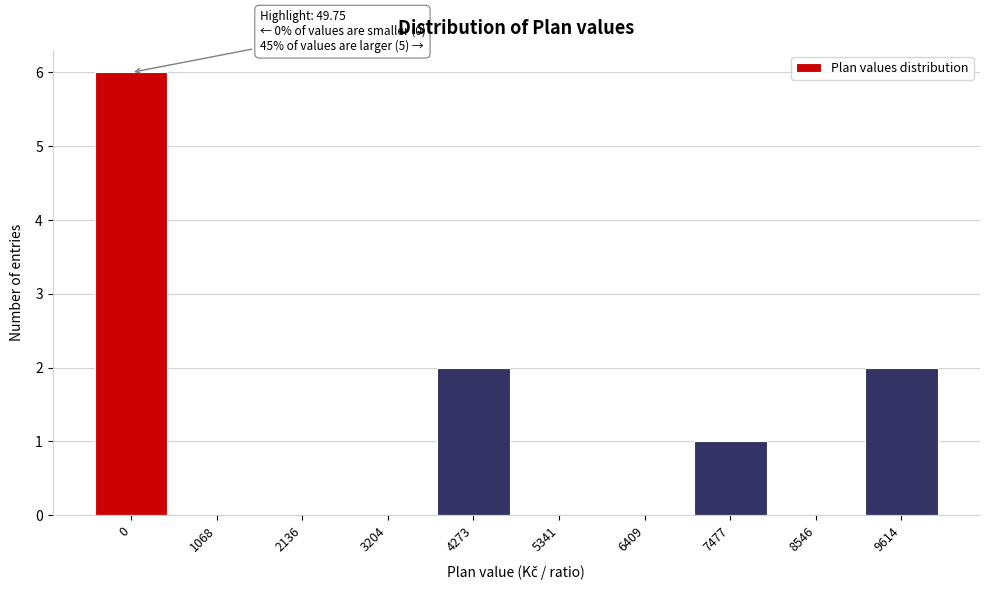

Reading left to right, extract all data points from this chart.

0=6	1068=0	2136=0	3204=0	4273=2	5341=0	6409=0	7477=1	8546=0	9614=2